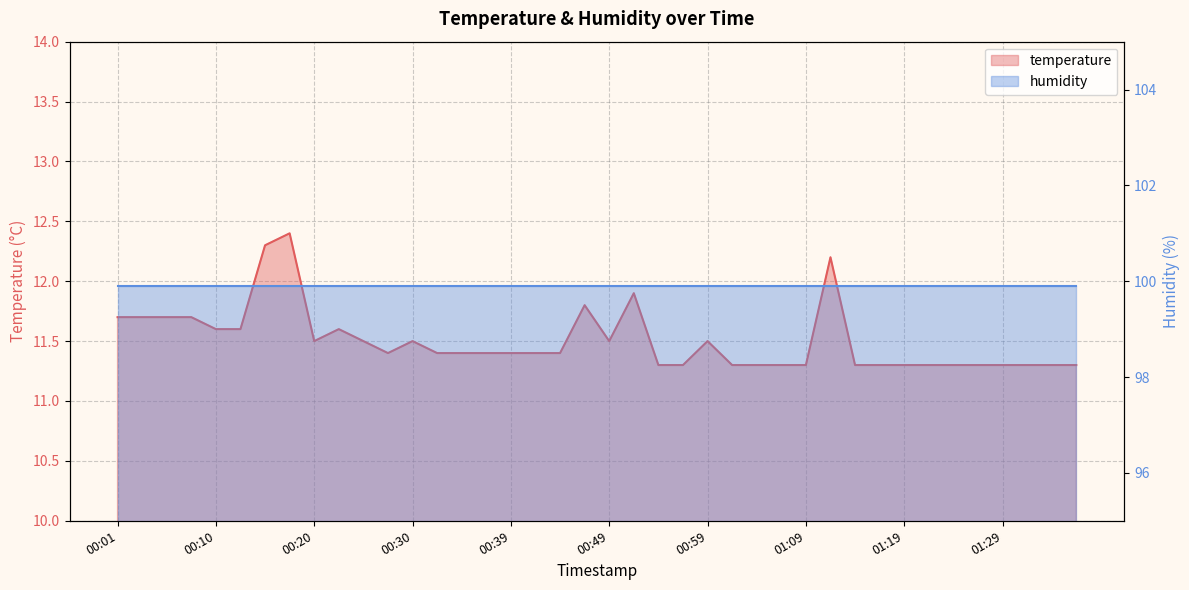

How many points are higher than both their immediate neighbors (excluding endpoints)?

7